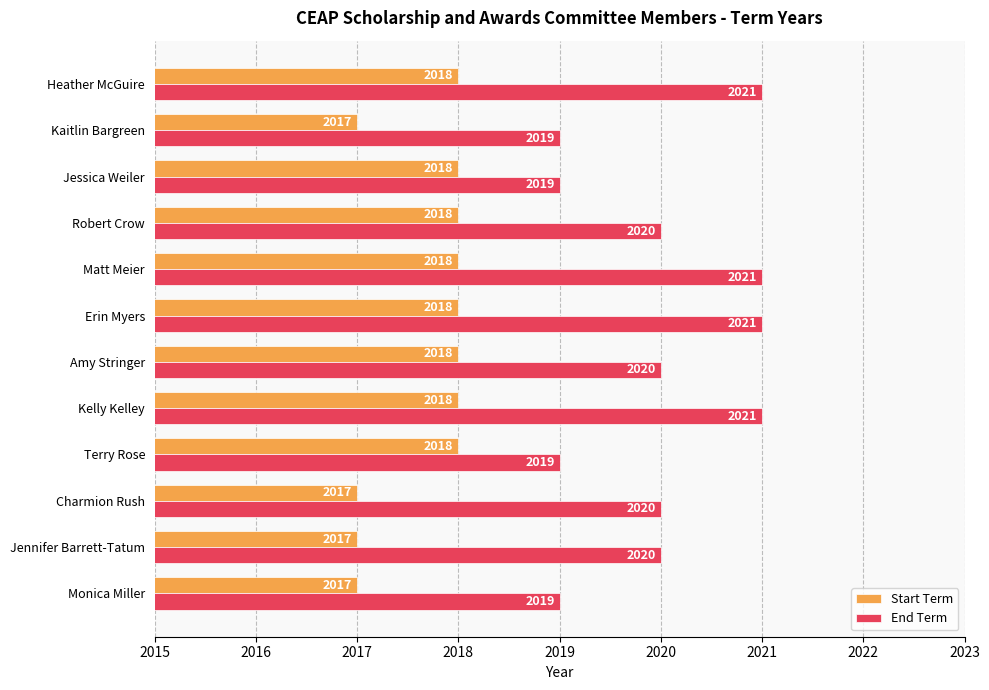

What is the minimum value shown in the chart?

2017